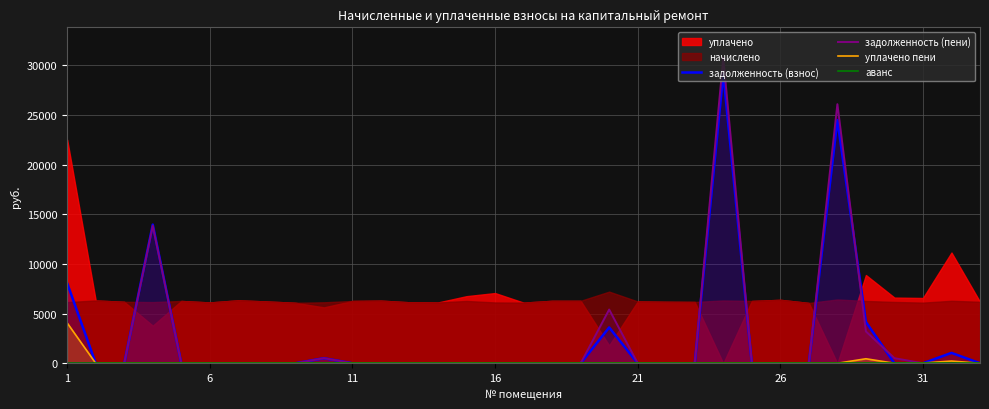

True or false: аванс and уплачено пени intersect in this chart.

False